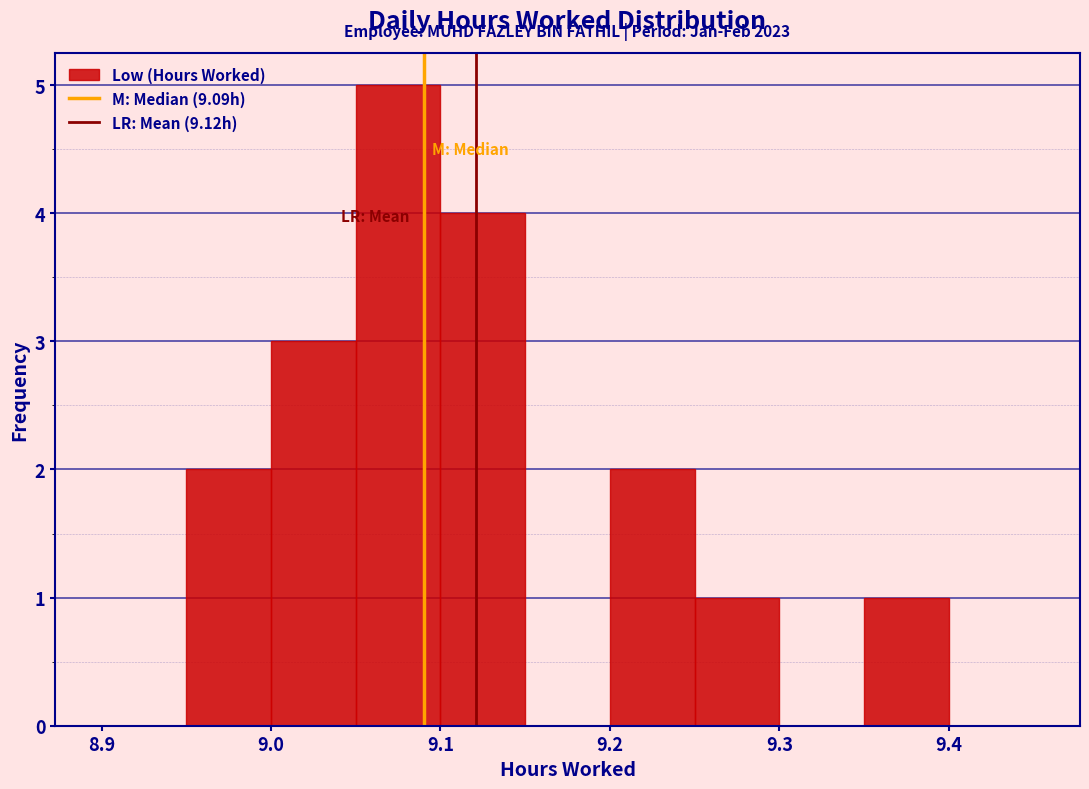

Which range on the x-axis has the tallest bar?

9.05 to 9.10